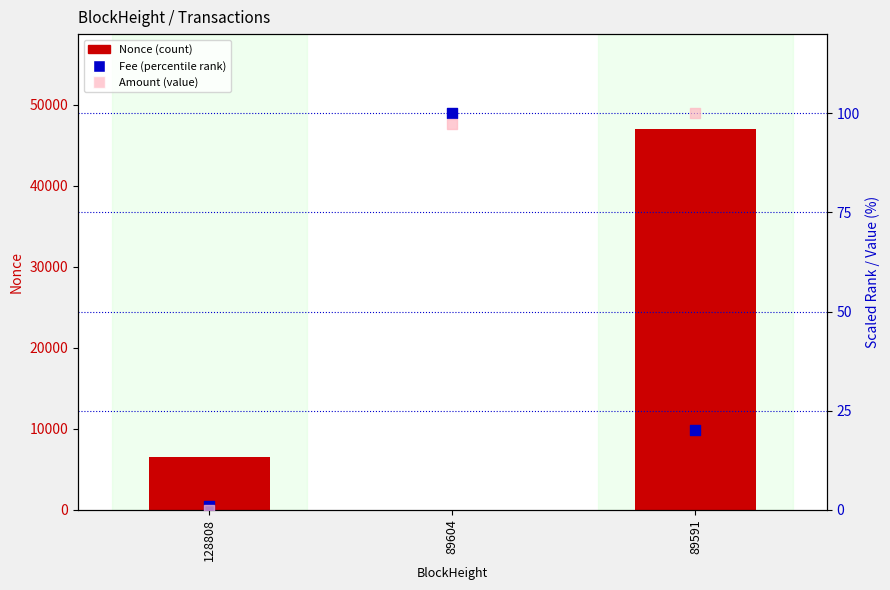

What is the total value across all series at 89591?

47087.0